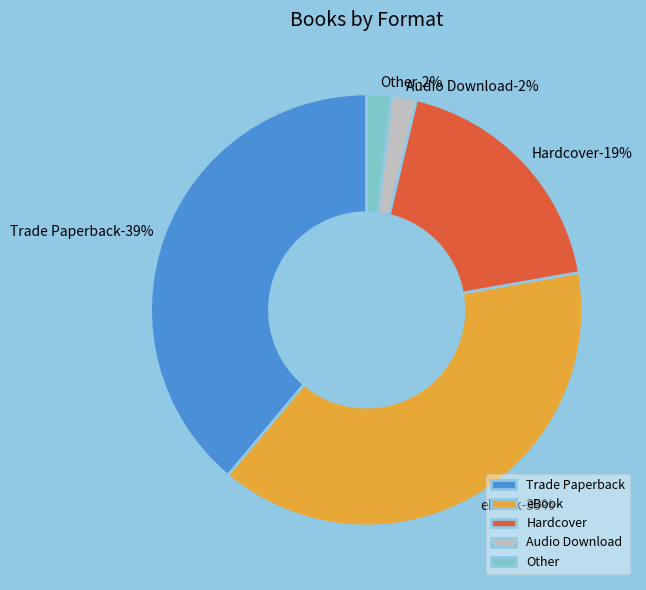

Is the sum of Other and Audio Download greater than half?

No